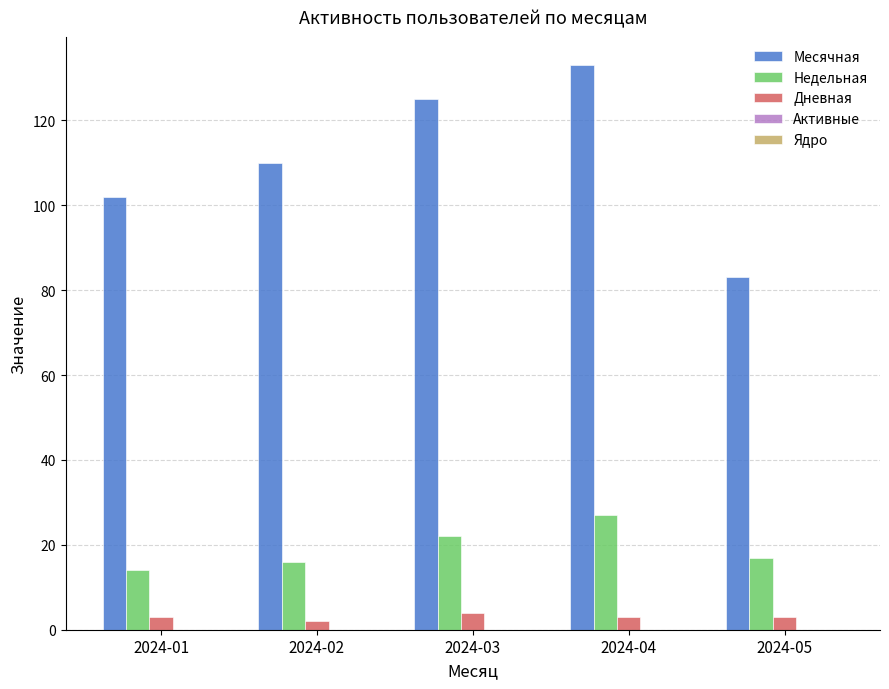

Which category has the highest value in the Месячная series?

2024-04